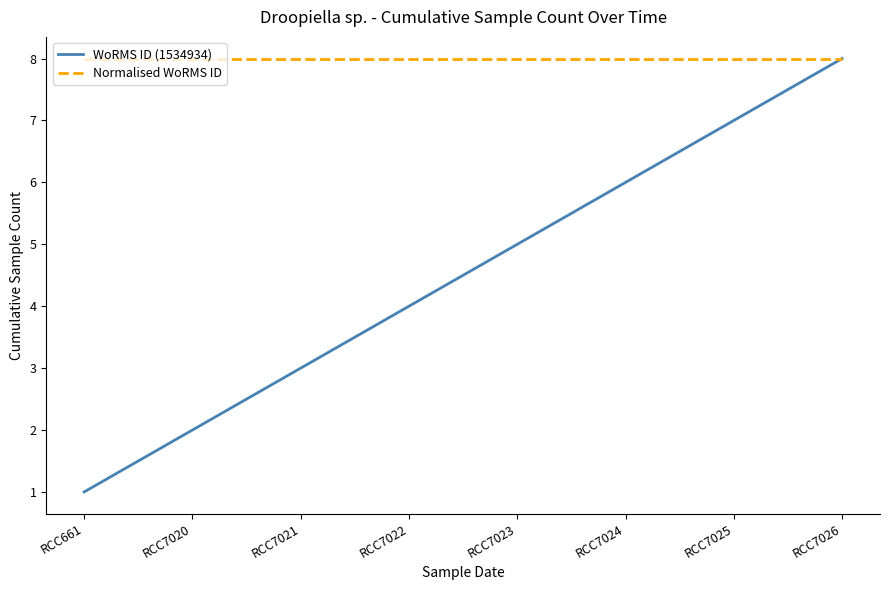

At which label does WoRMS ID (1534934) reach its minimum?

RCC661